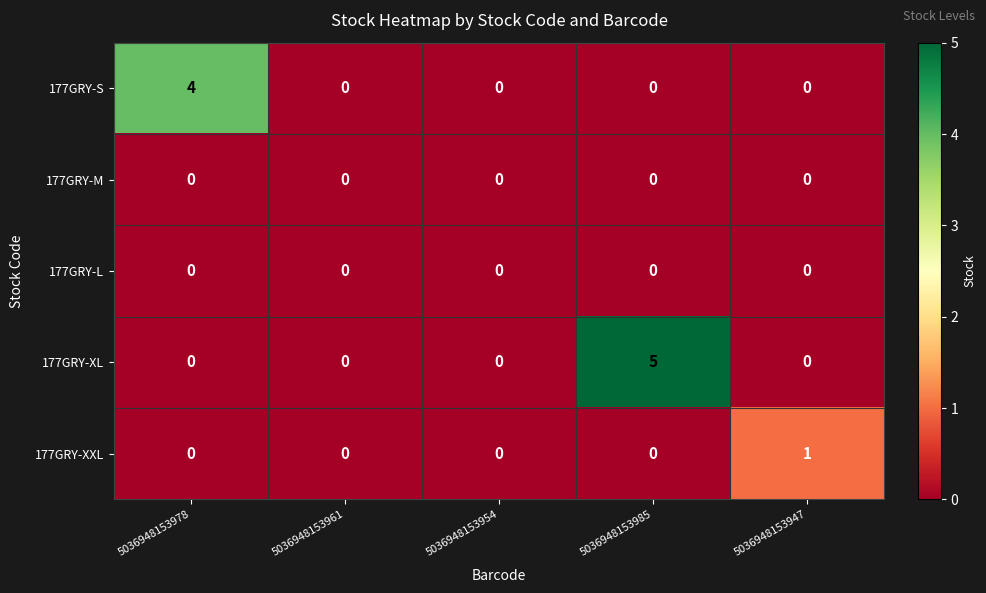

Which series changed the most between 5036948153978 and 5036948153985?

177GRY-XL